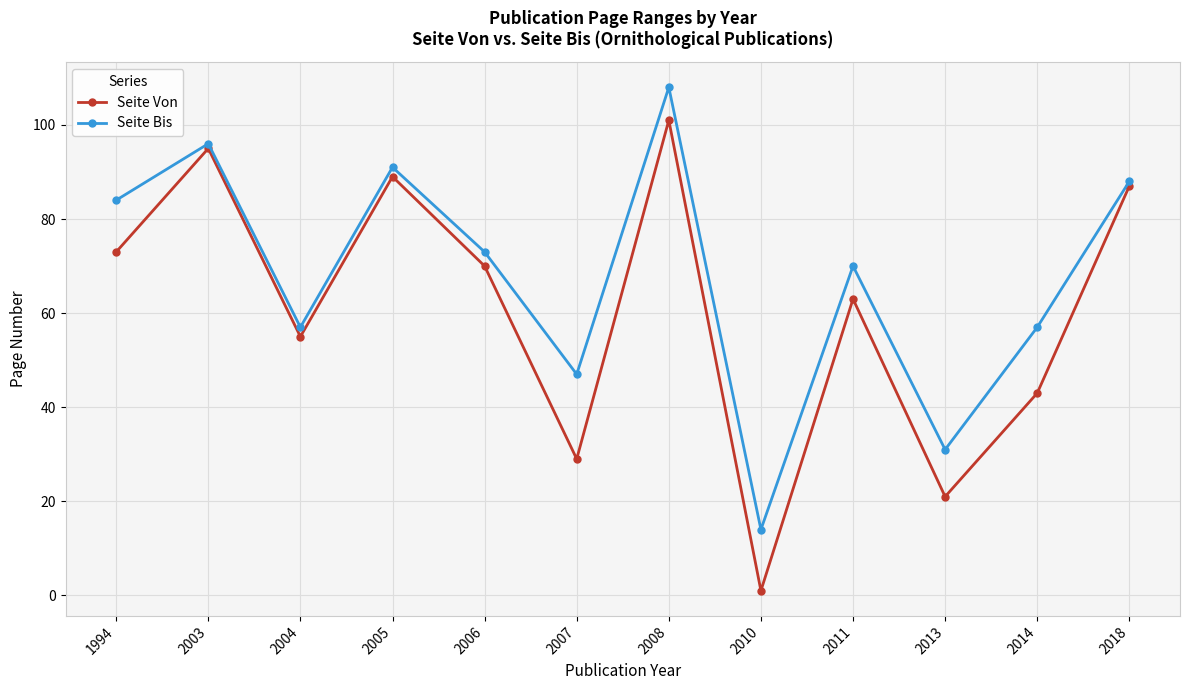

Rank the categories by Seite Von value from highest to lowest.

2008, 2003, 2005, 2018, 1994, 2006, 2011, 2004, 2014, 2007, 2013, 2010